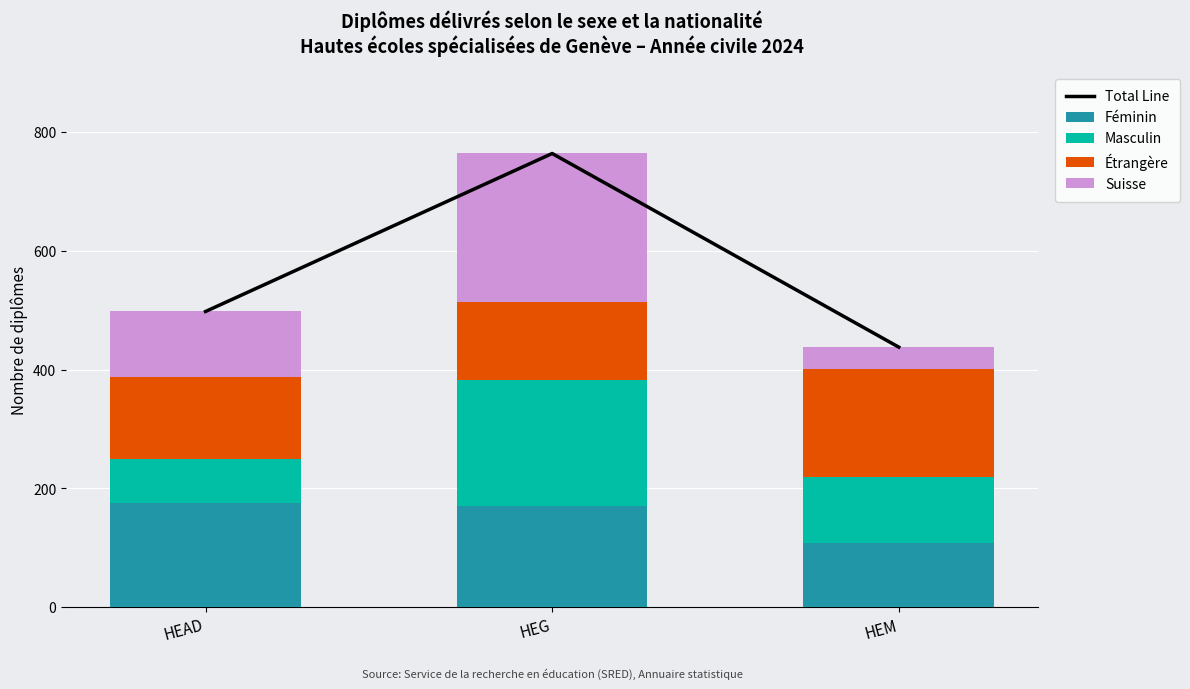

What are all the series names shown in the legend?

Total Line, Féminin, Masculin, Étrangère, Suisse